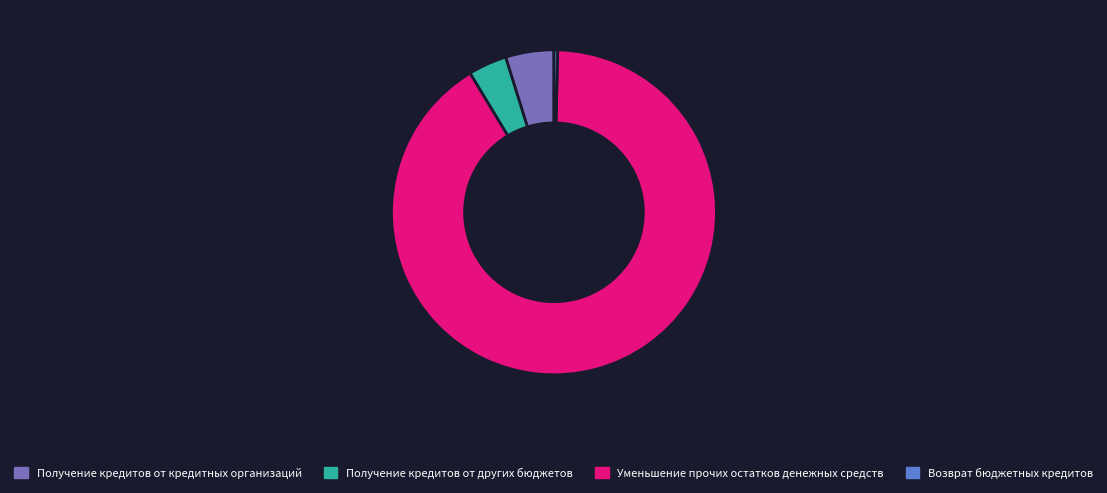

Which category has the smallest portion of the pie?

Возврат бюджетных кредитов